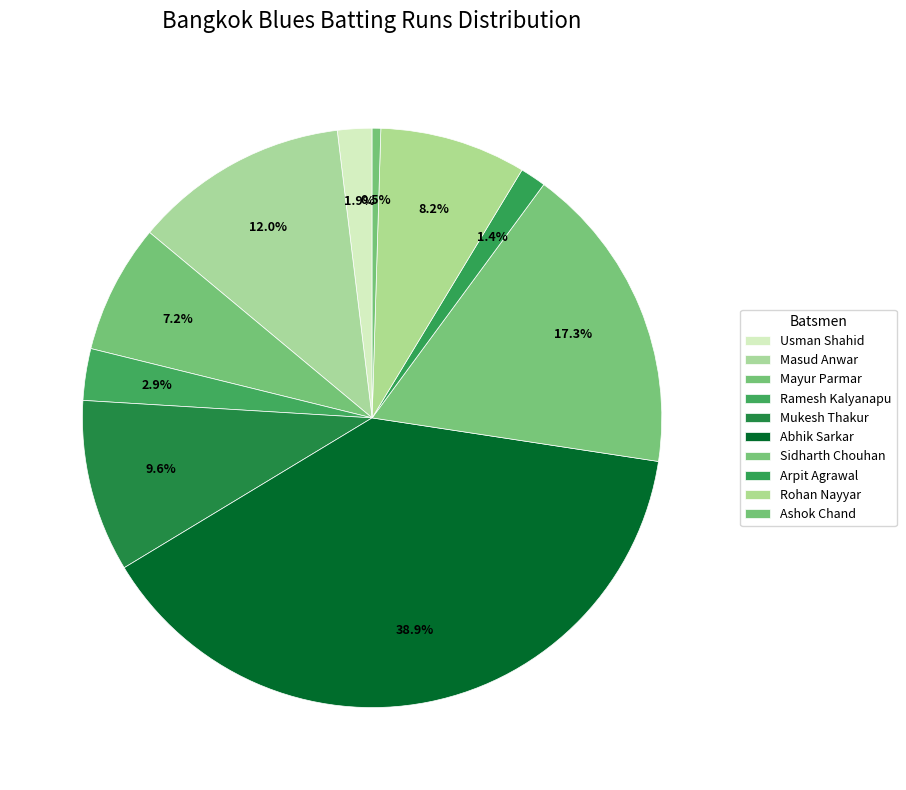

How many slices are in this pie chart?

10